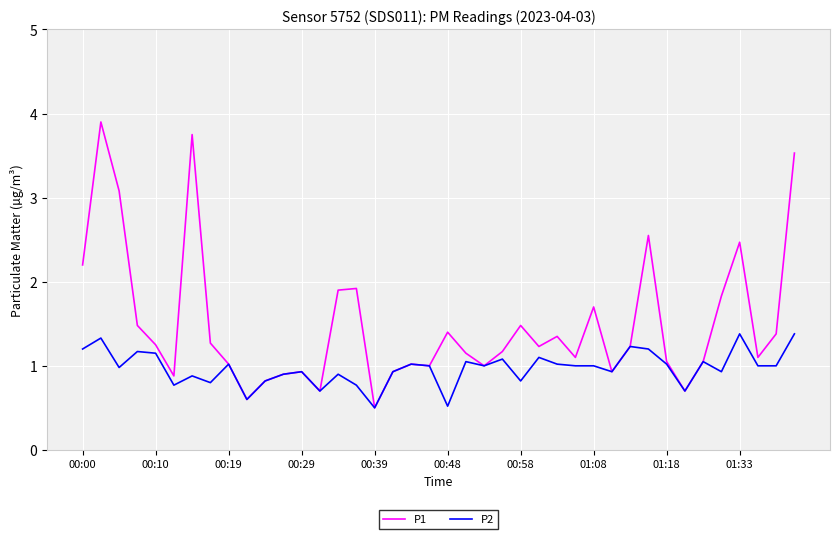

What is the smallest value displayed?

0.5